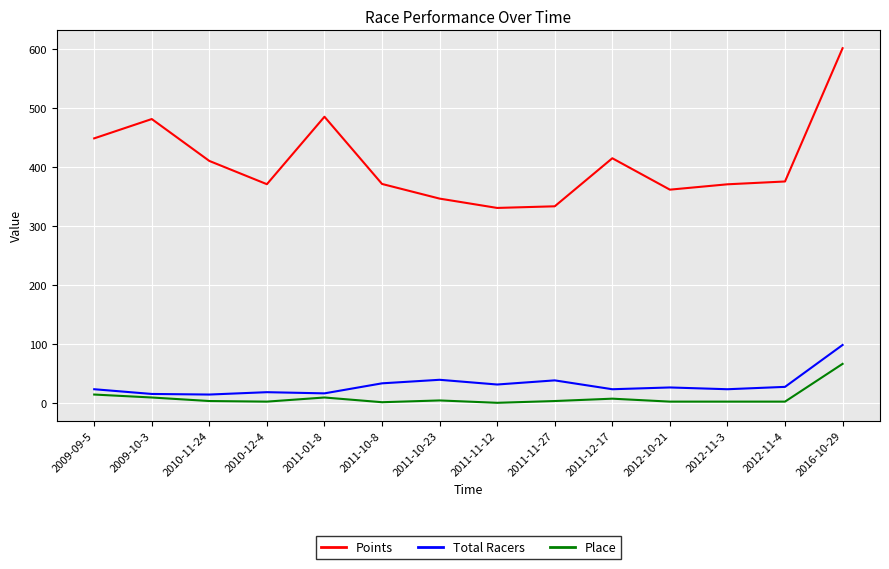

At how many categories does at least one series exceed 544?

1